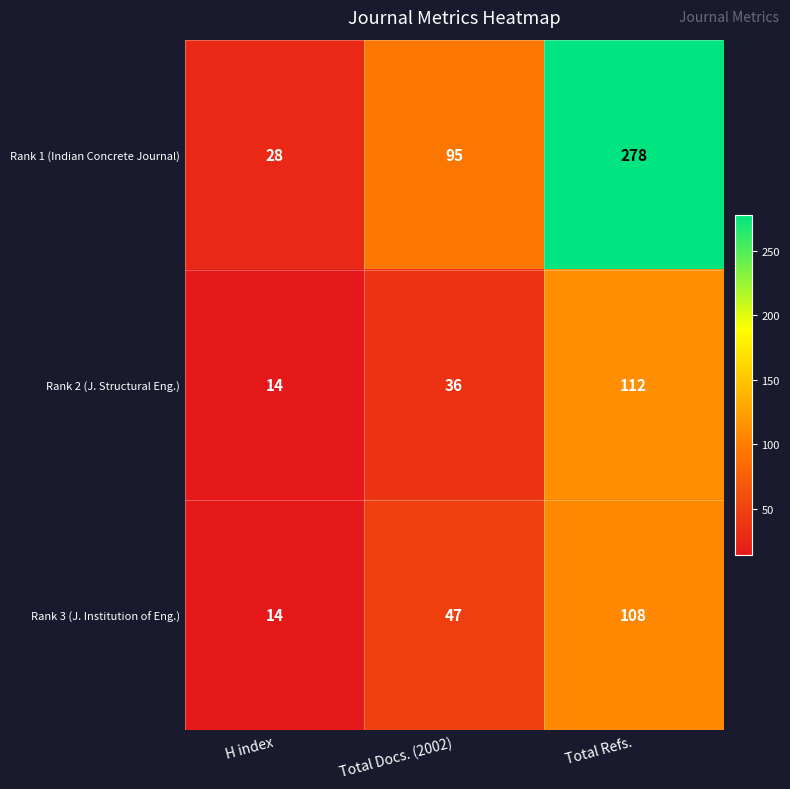

At which category is the sum across all series the highest?

Total Refs.